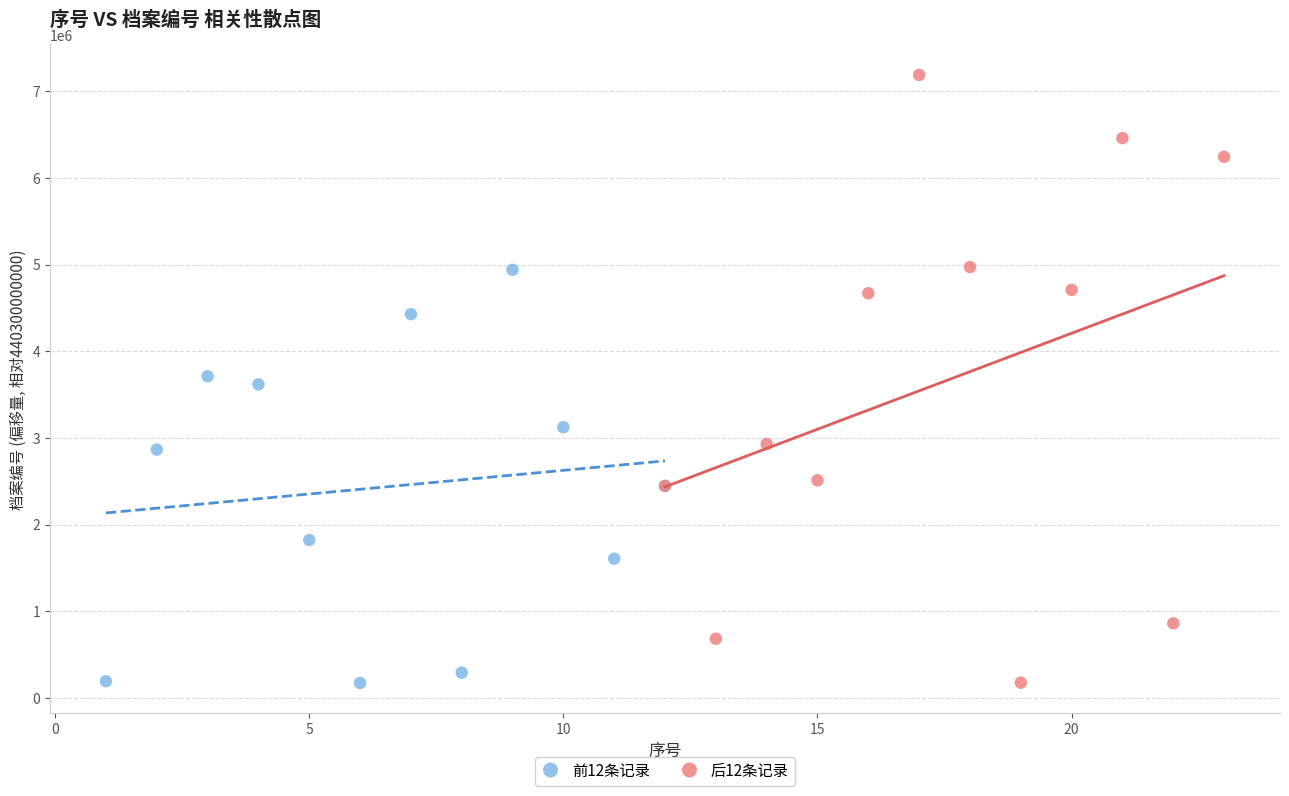

Which series reaches the maximum Y coordinate?

后12条记录